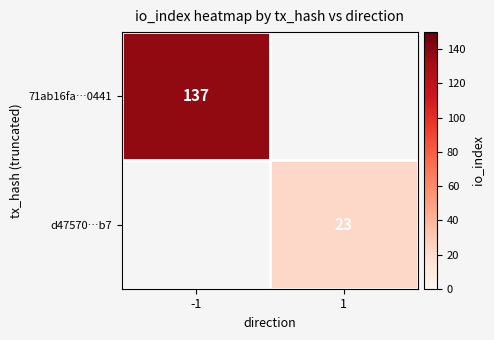

True or false: 71ab16fa…0441 has a value of 240 at -1.

False